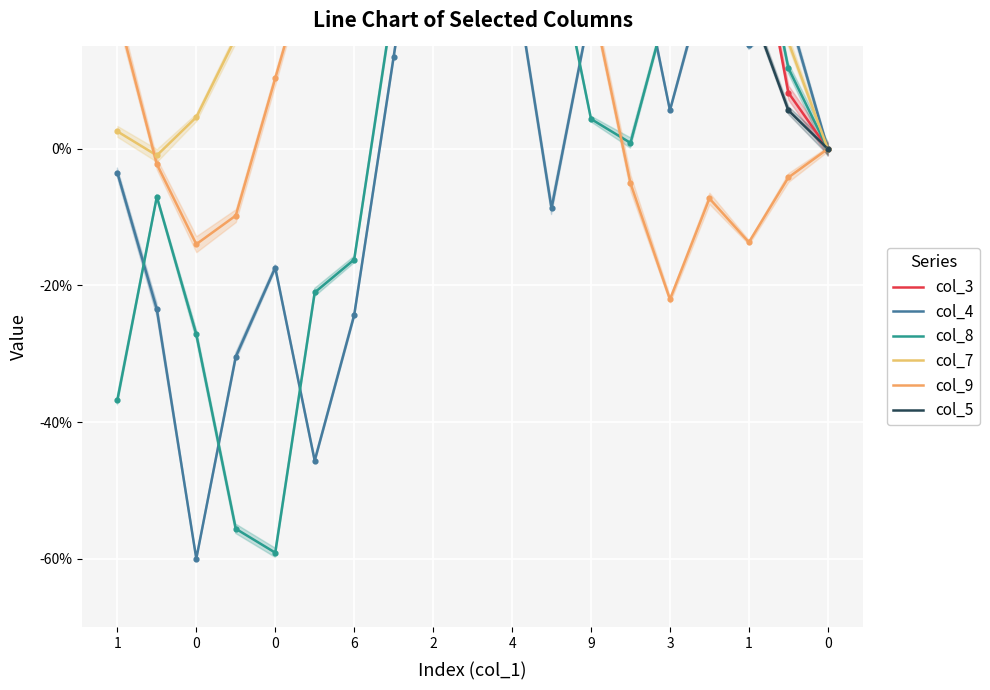

Which series contains the highest Y value?

col_7